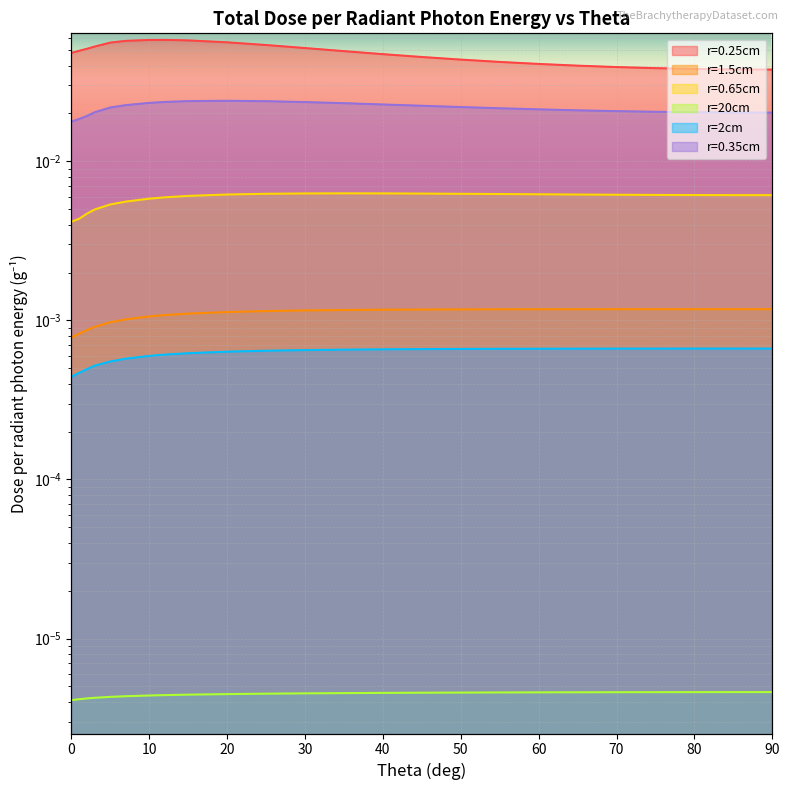

True or false: r=2cm and r=1.5cm cross at least once.

False